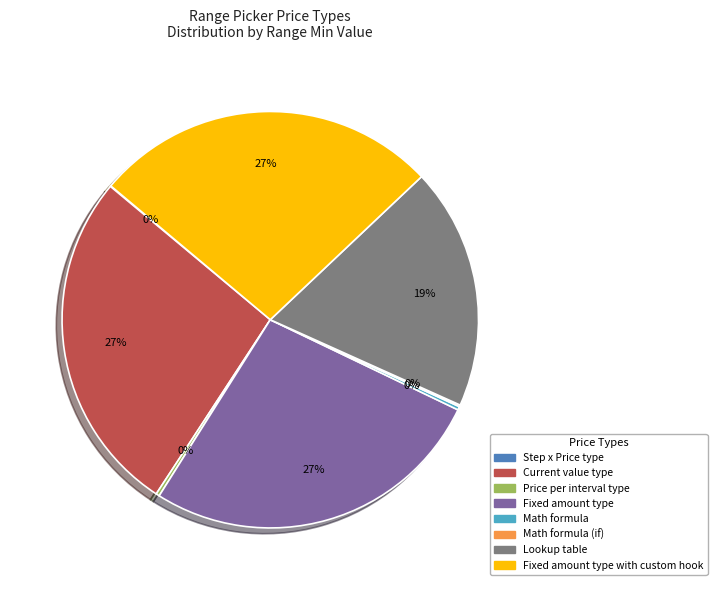

Is there a majority slice in this chart?

No